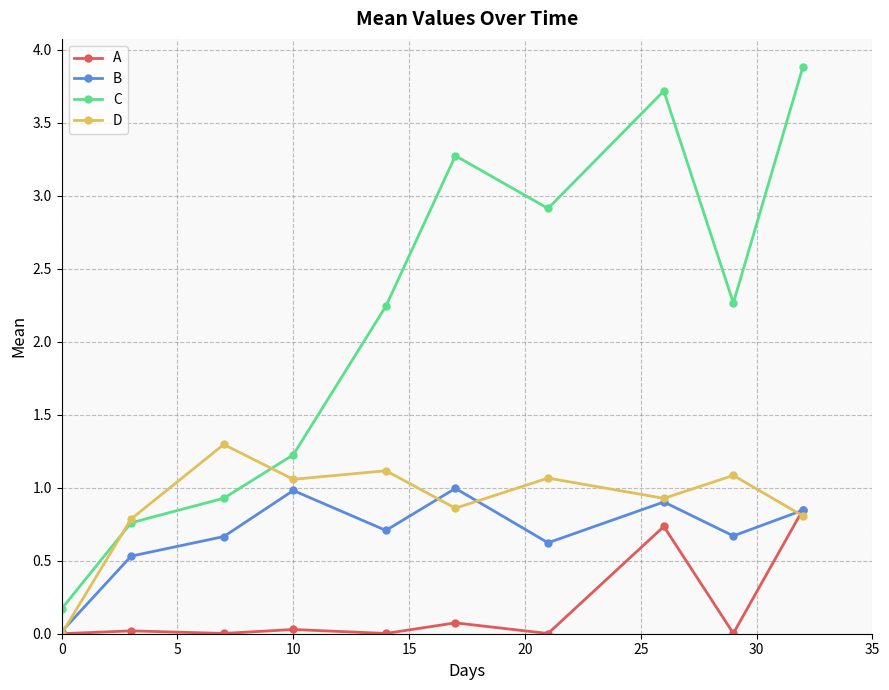

Which series has the largest total across all categories?

C